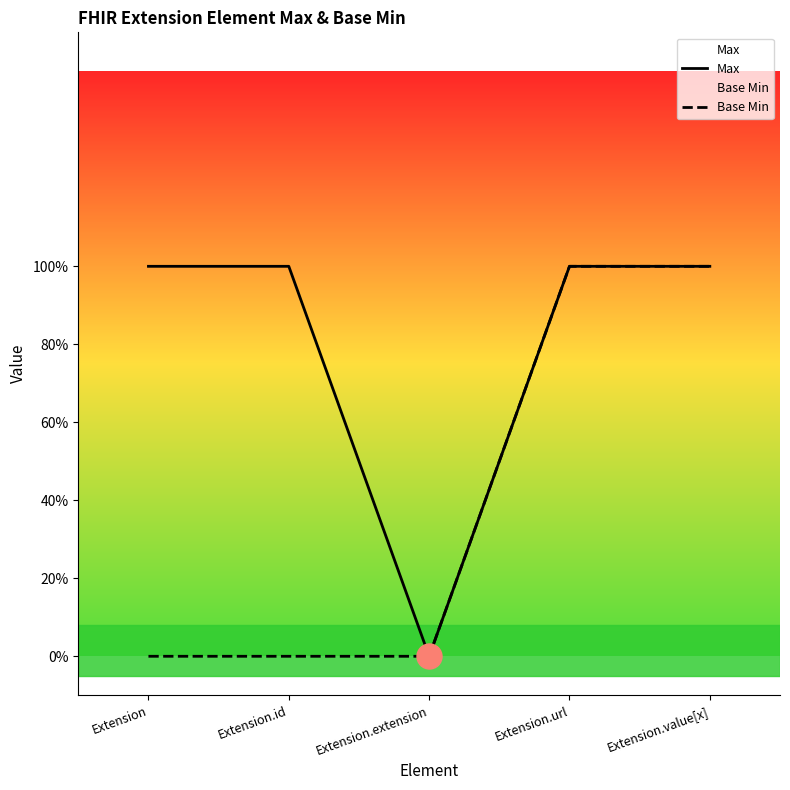

How many Max values are between 1 and 2?

4